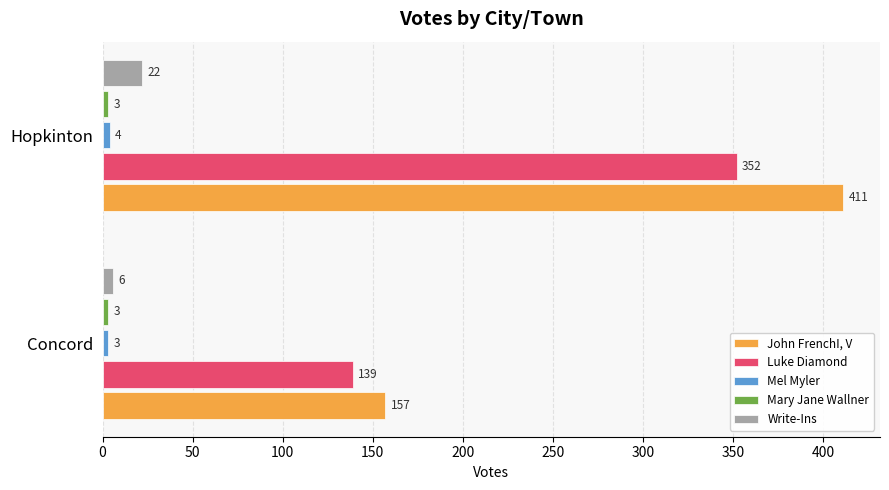

Between Concord and Hopkinton, which series saw the biggest shift?

John FrenchI, V